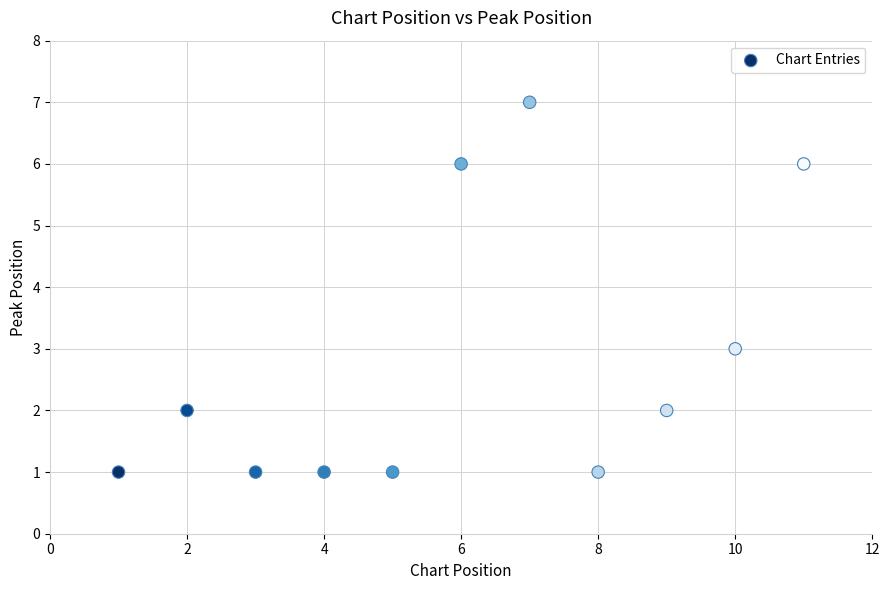

What is the range of Y values (max minus min)?

6